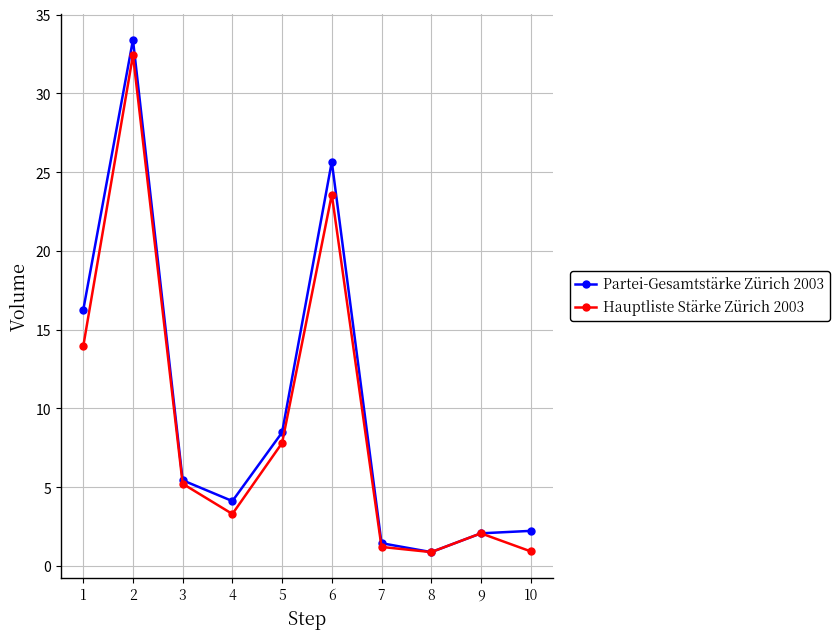

Rank the series at 4 from lowest to highest value.

Hauptliste Stärke Zürich 2003, Partei-Gesamtstärke Zürich 2003